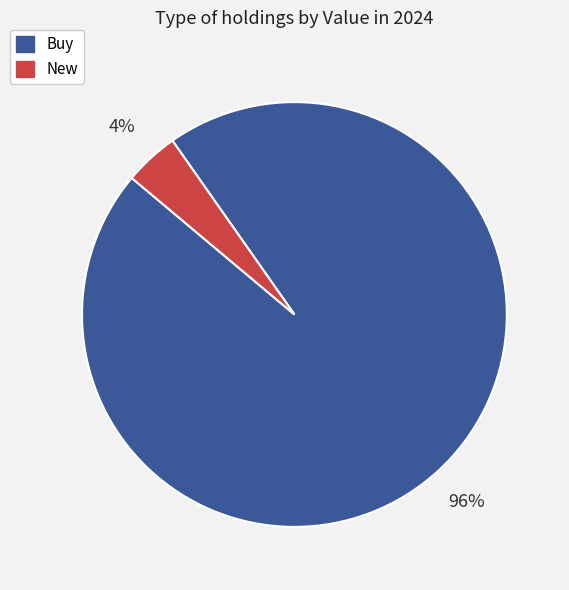

To the nearest percent, what is the average slice percentage?

50%